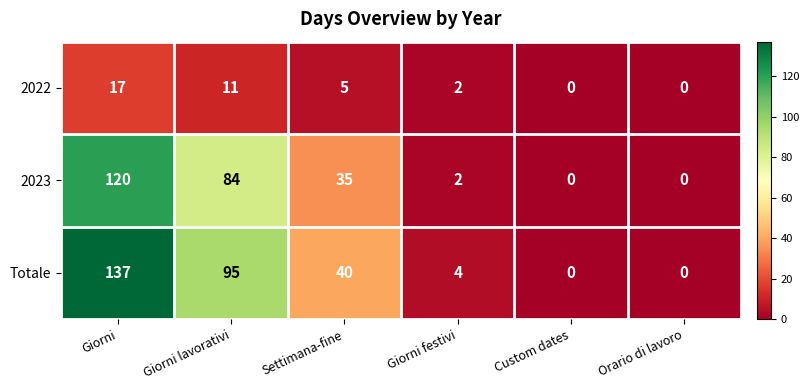

Reading left to right, list all the values displayed in this chart.

2022: 17	11	5	2	0	0
2023: 120	84	35	2	0	0
Totale: 137	95	40	4	0	0